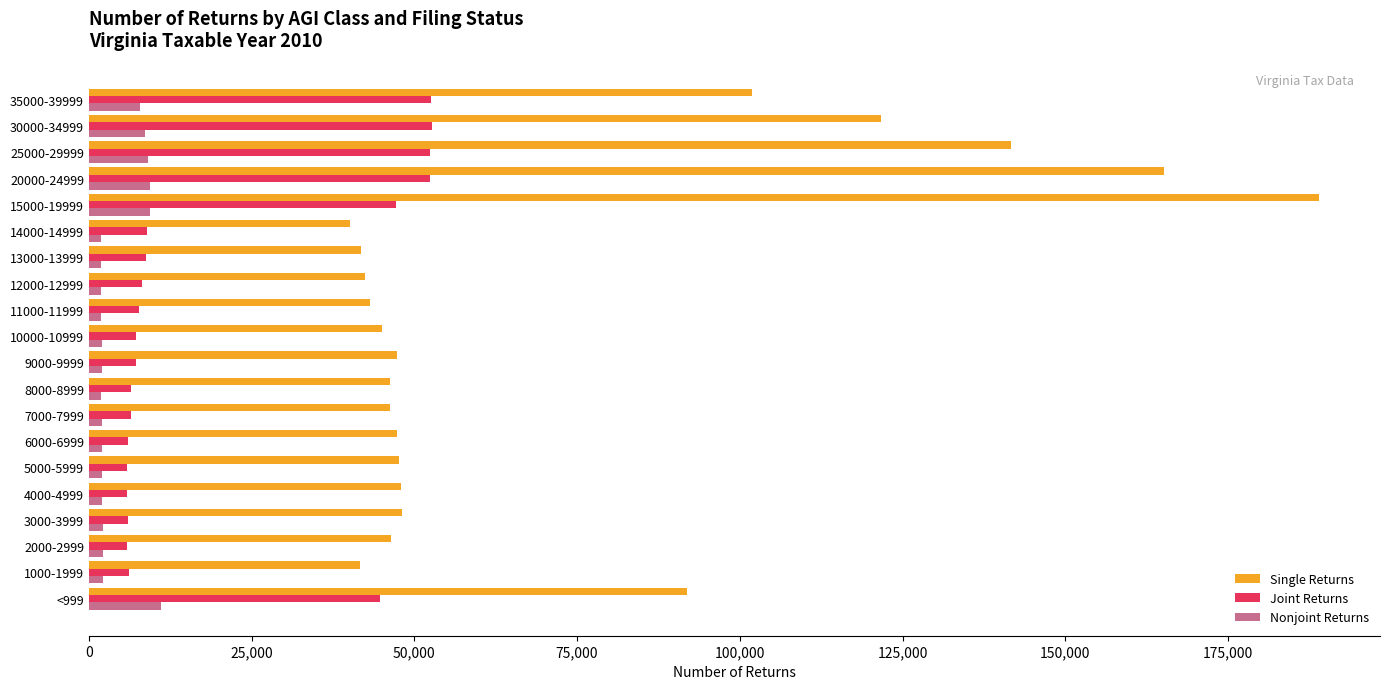

Count the number of data series in this chart.

3